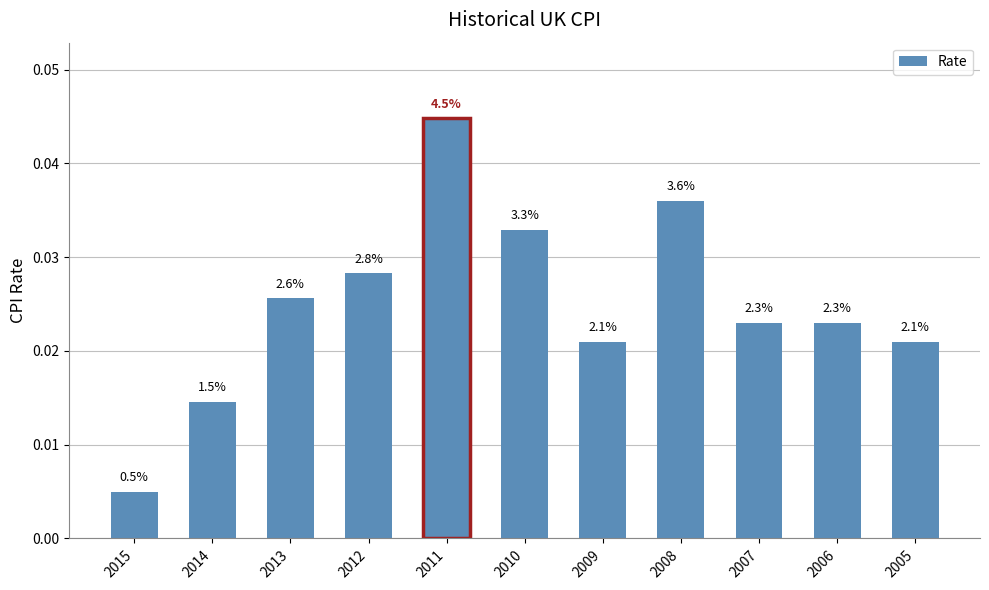

Are the bars horizontal?

No